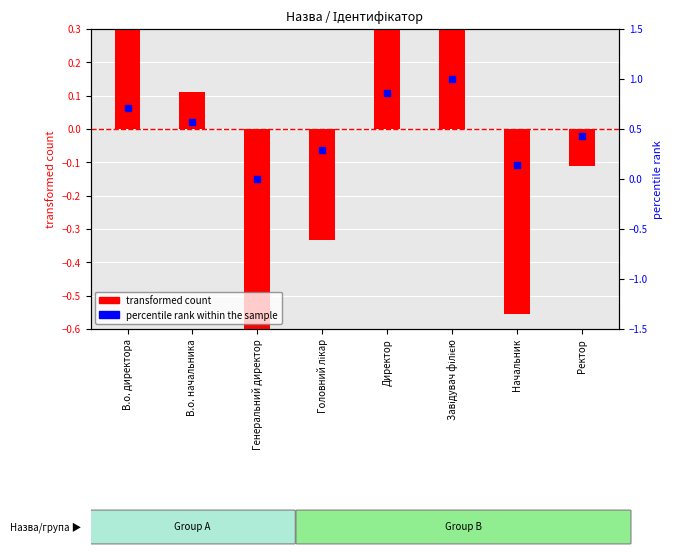

Which series has the largest Y range (max minus min)?

transformed count